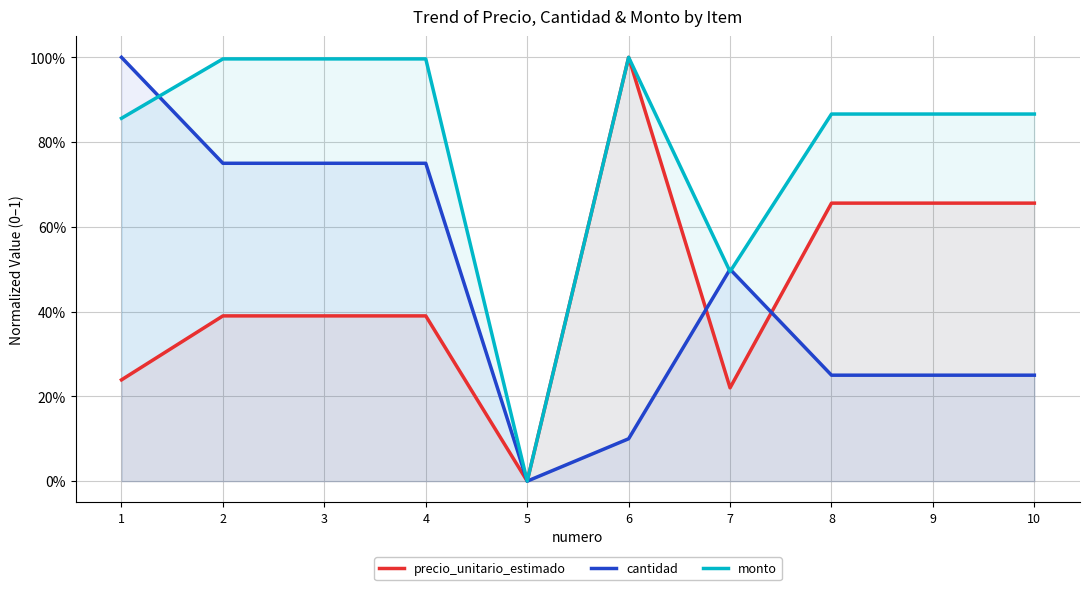

At how many categories does at least one series exceed 0?

9